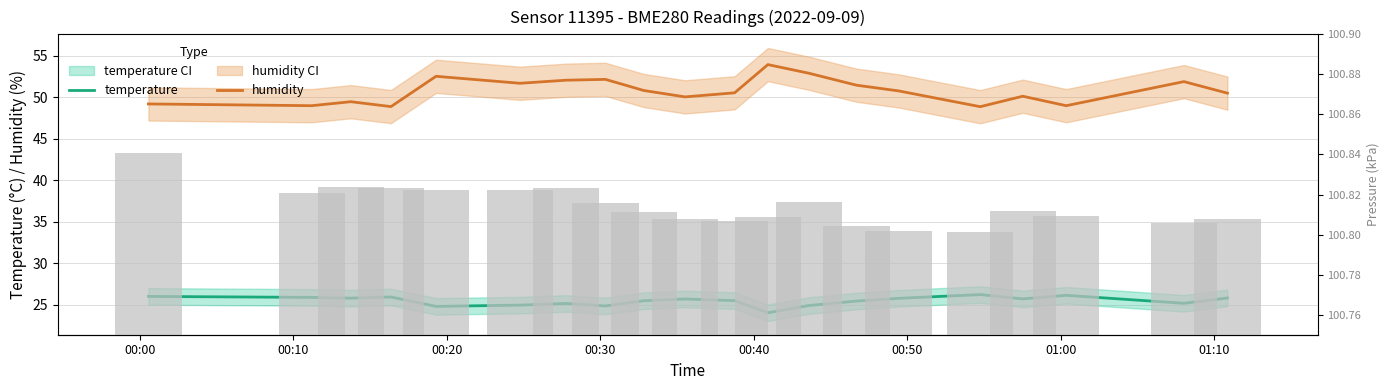

At how many categories does at least one series exceed 28?

20